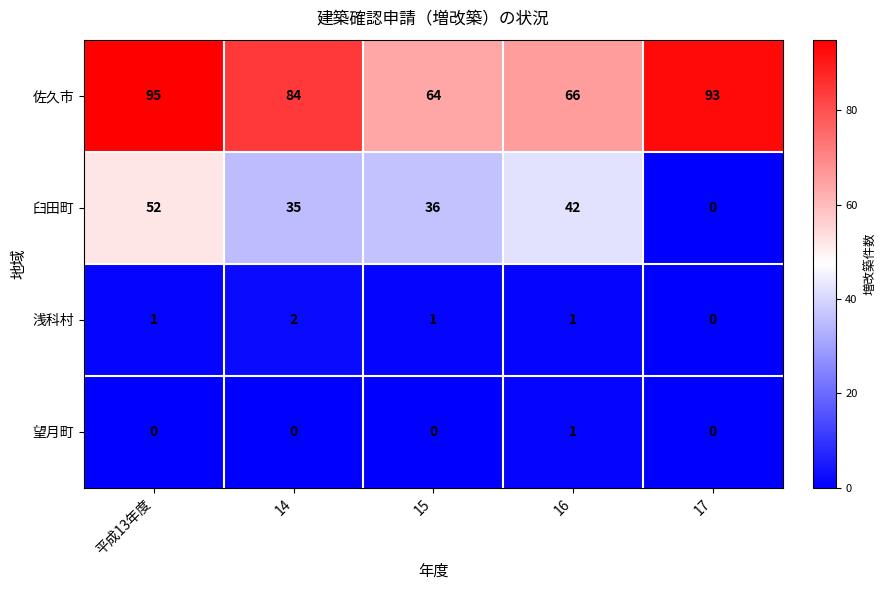

Which series changed the most between 平成13年度 and 17?

臼田町